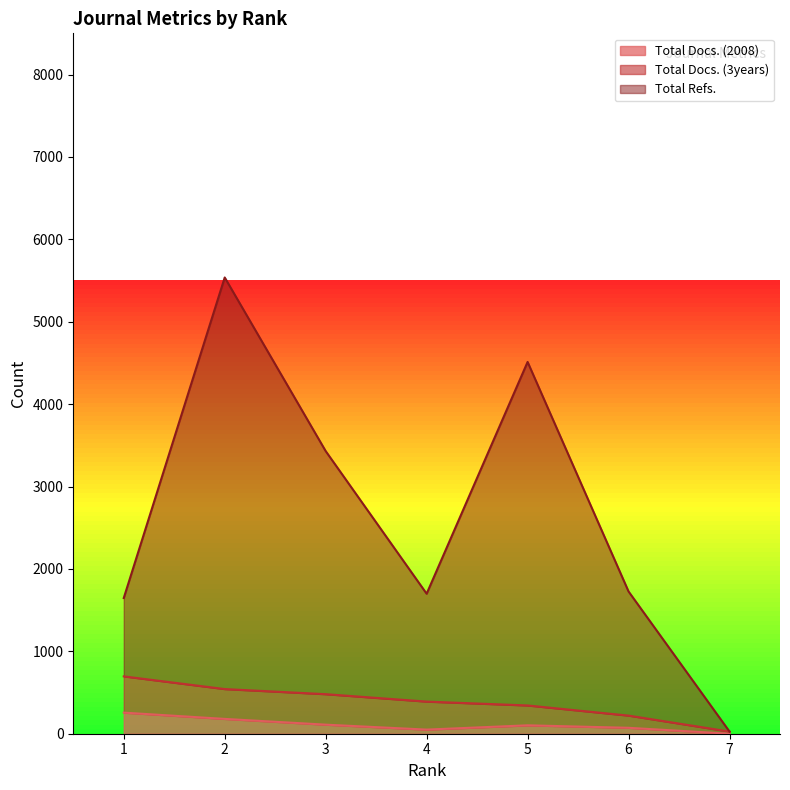

Between 1 and 3, which series saw the biggest shift?

Total Refs.